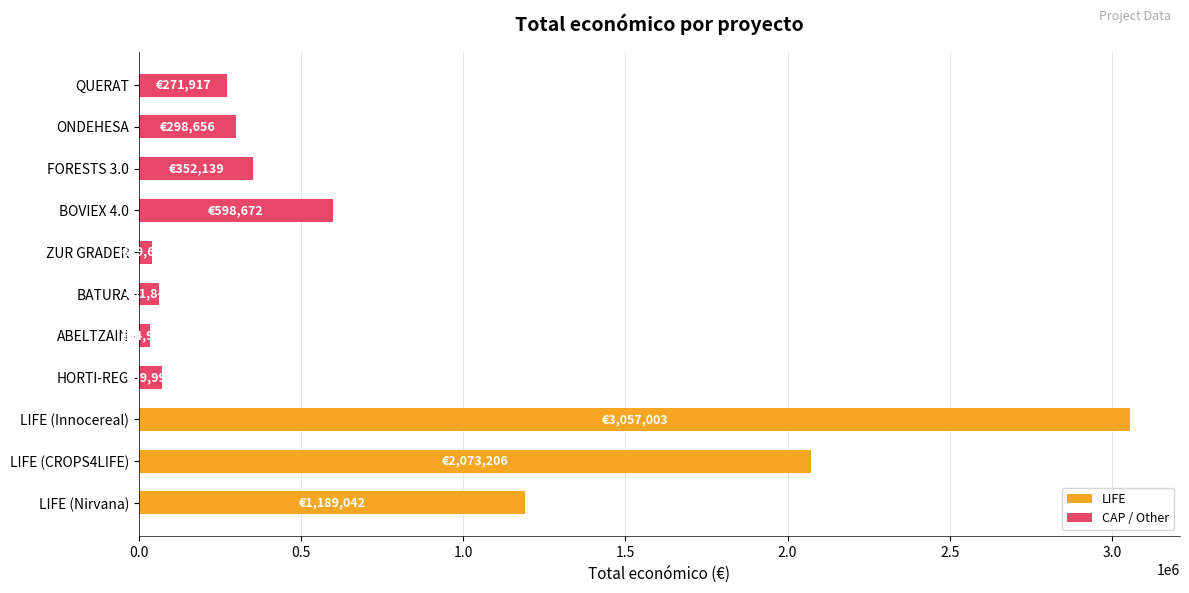

What is the minimum value shown in the chart?

34979